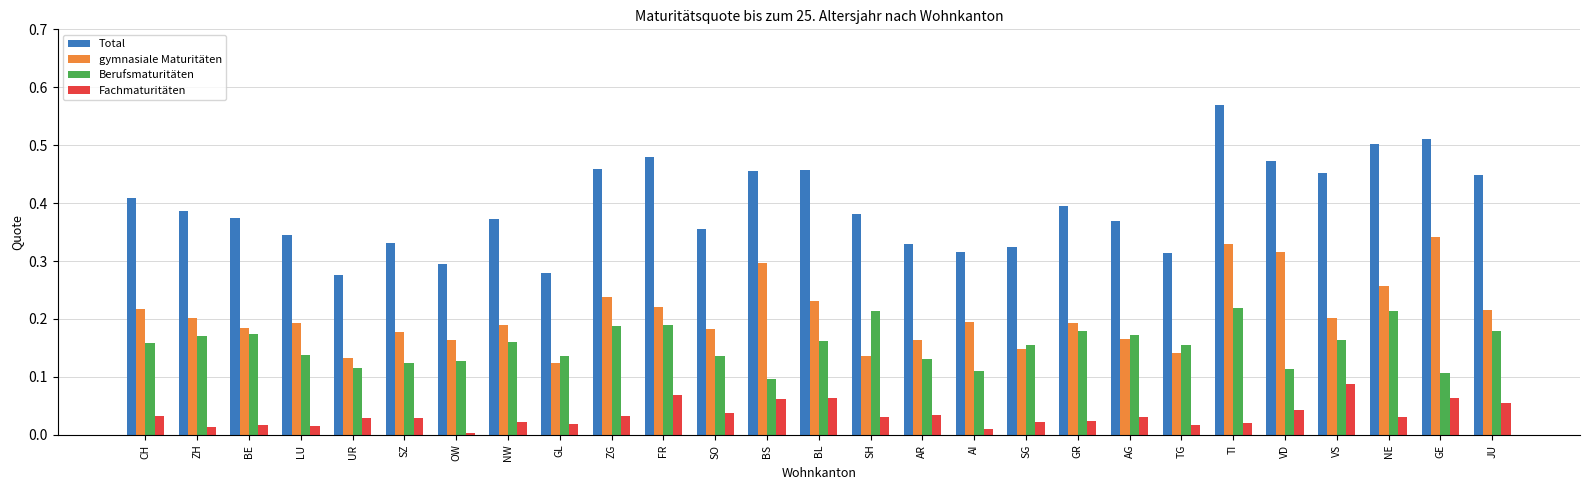

List the series in order of their peak value, lowest first.

Fachmaturitäten, Berufsmaturitäten, gymnasiale Maturitäten, Total